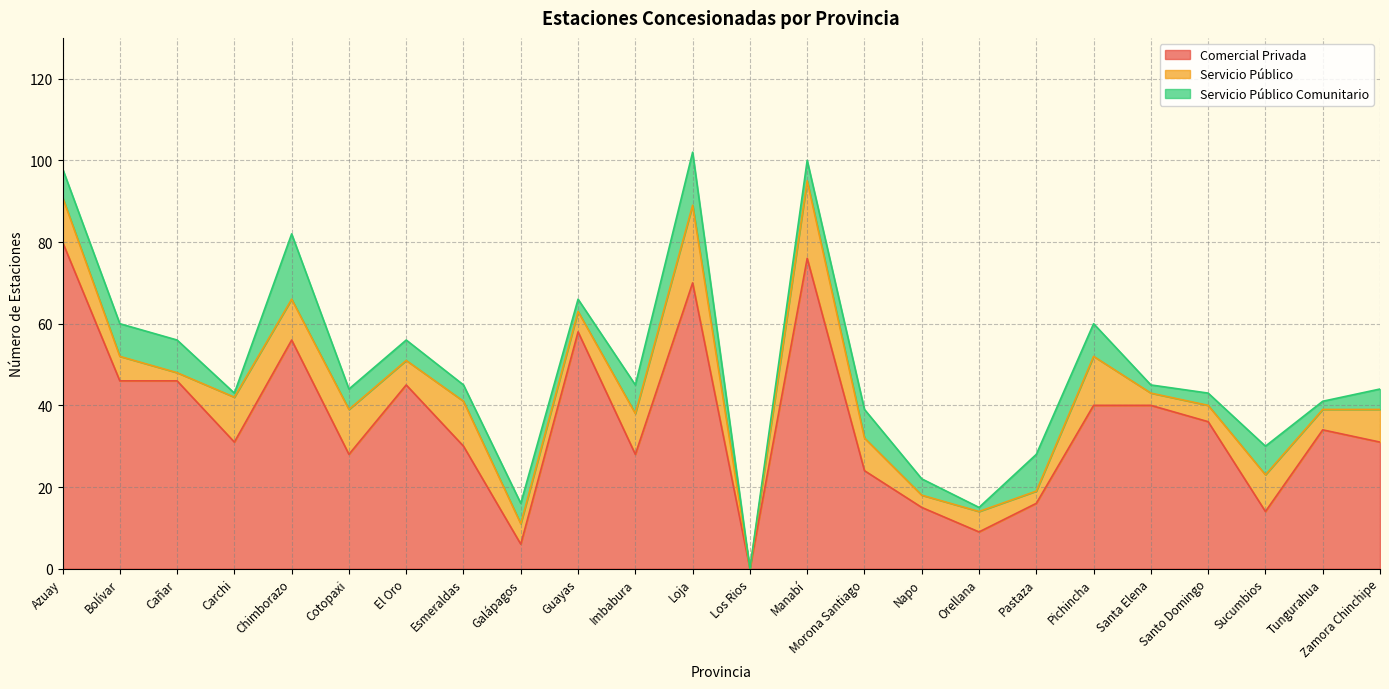

Count the number of categories in the chart.

24